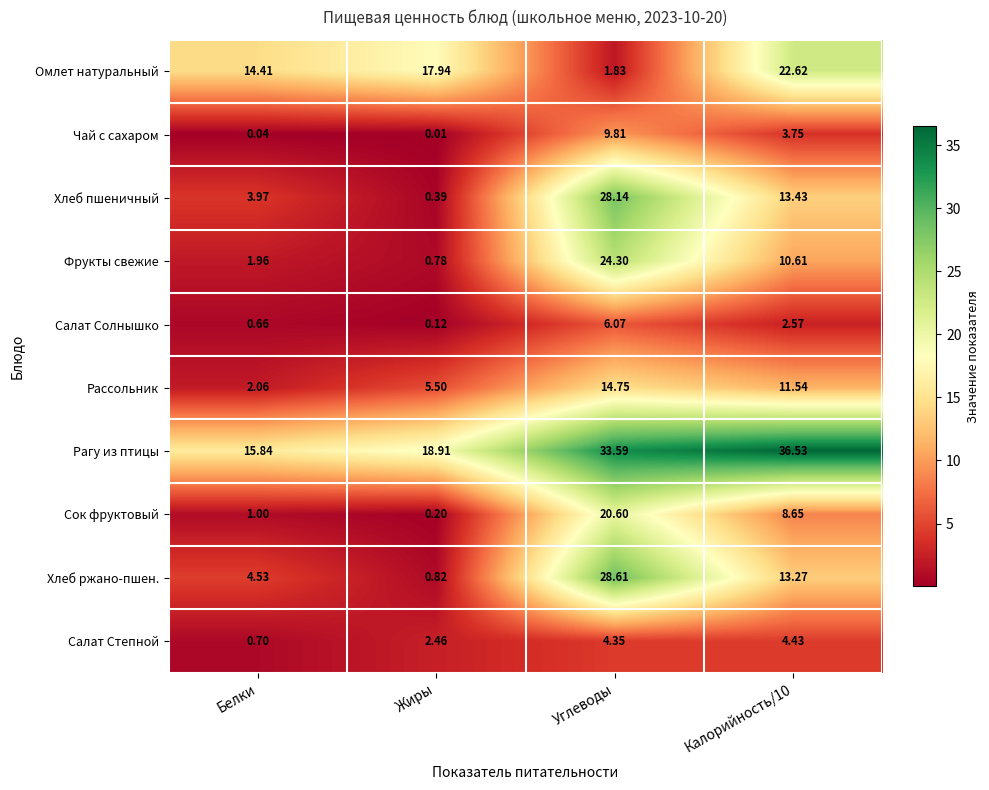

At which label does Чай с сахаром first exceed 3?

Углеводы